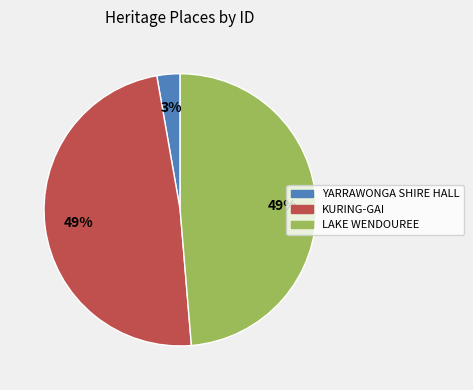

To the nearest percent, what is the average slice percentage?

33%